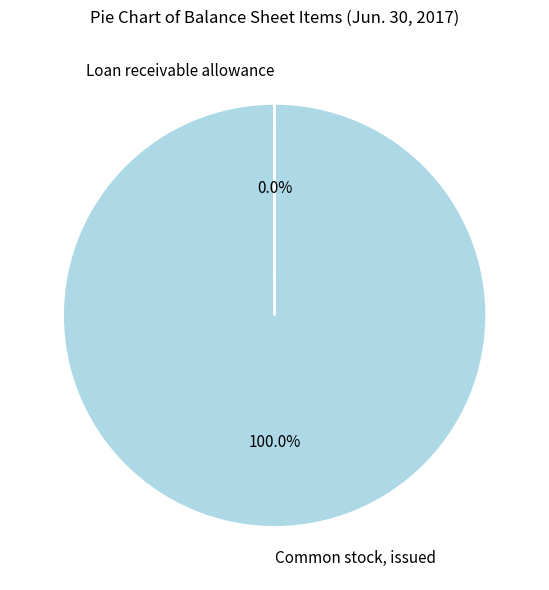

Is Common stock, issued the majority of the pie?

Yes